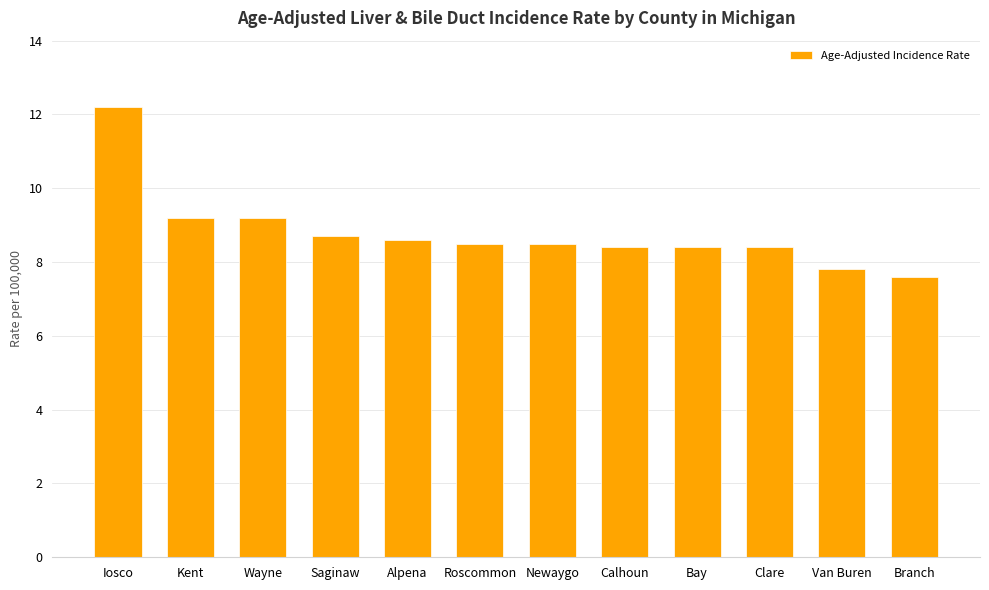

Where does the data first go above 8?

Iosco